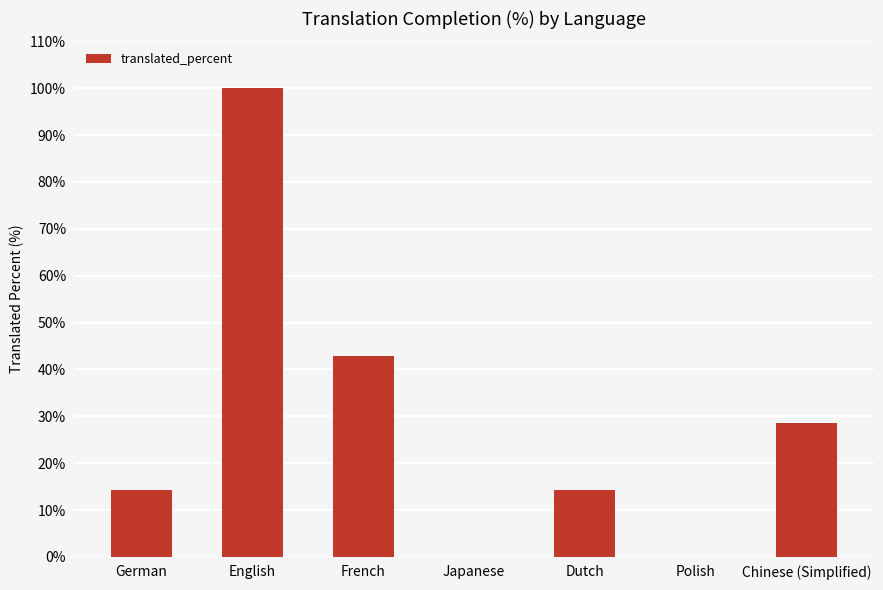

Where is the data nearest to the value 50?

French